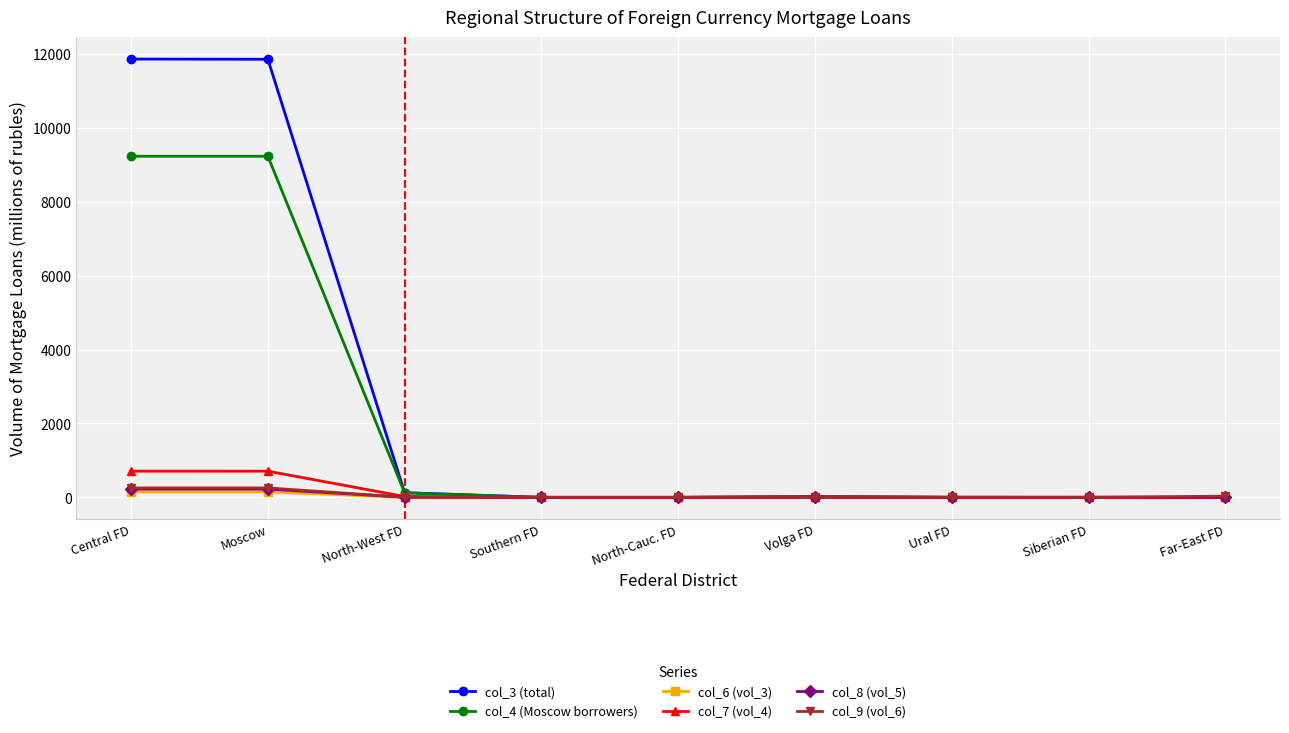

Which series has the largest total across all categories?

col_3 (total)